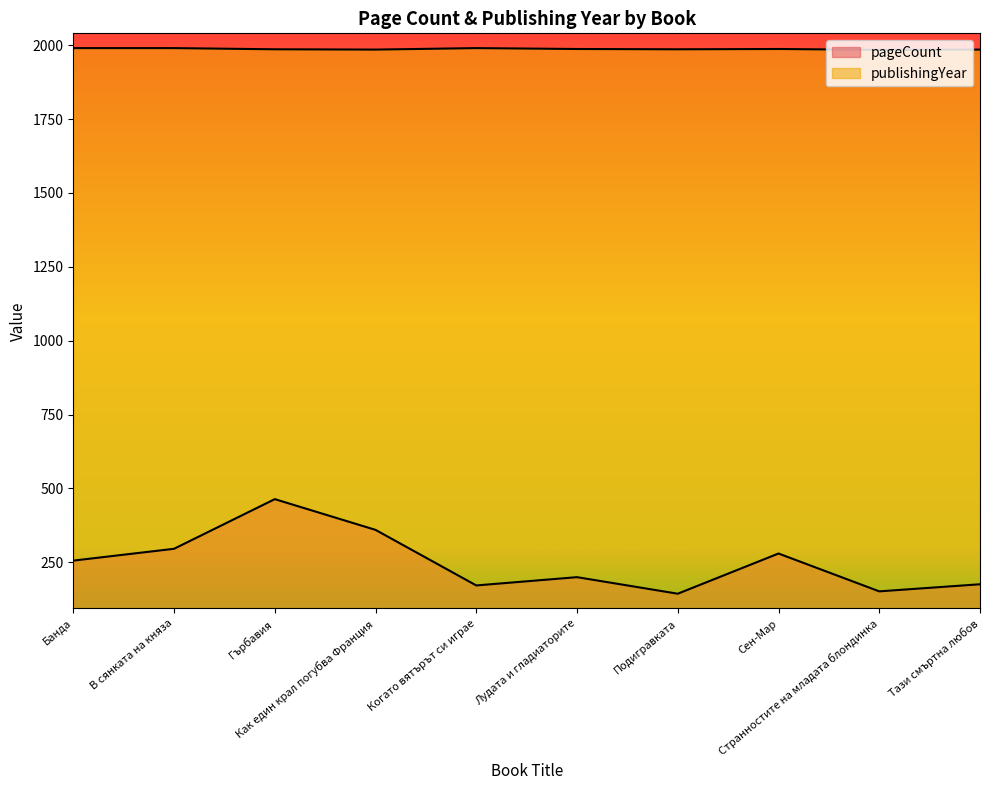

What is the sum of all publishingYear values?

19870